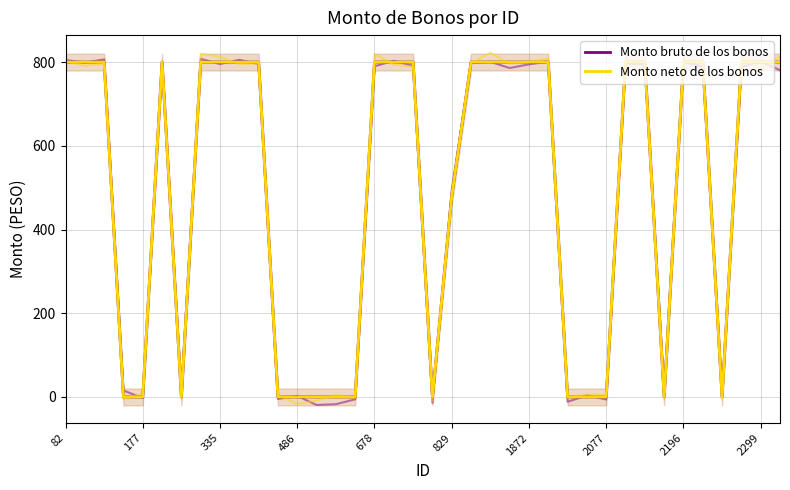

Which series has the widest spread of values?

Monto bruto de los bonos